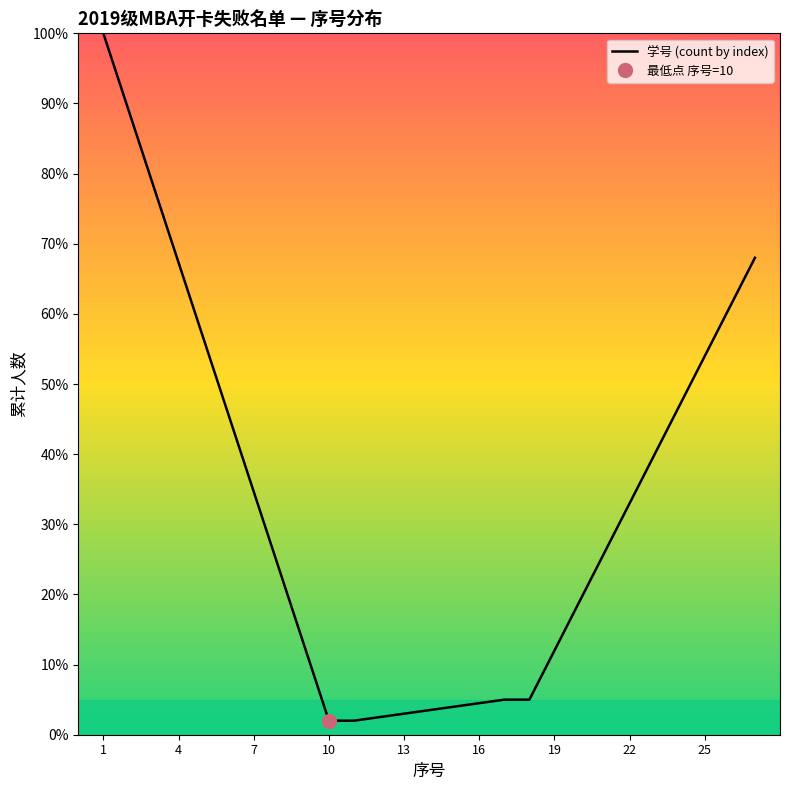

What is the lowest value of the 学号 (count by index) series?

2.0